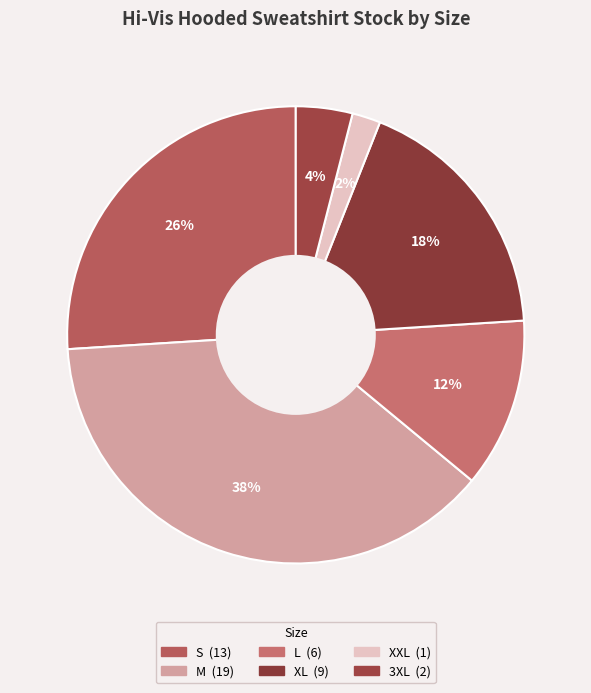

Is it true that S is 31% of the pie?

False